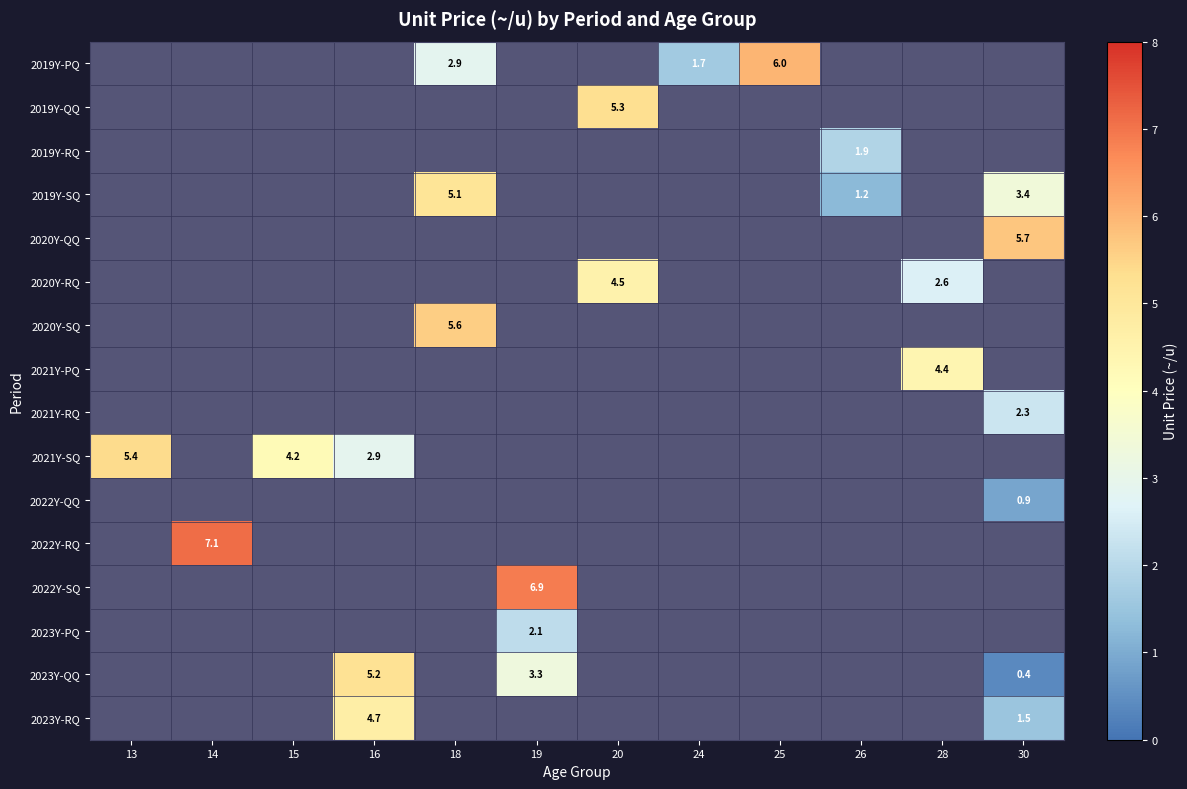

Which category has the highest value across all series?

14